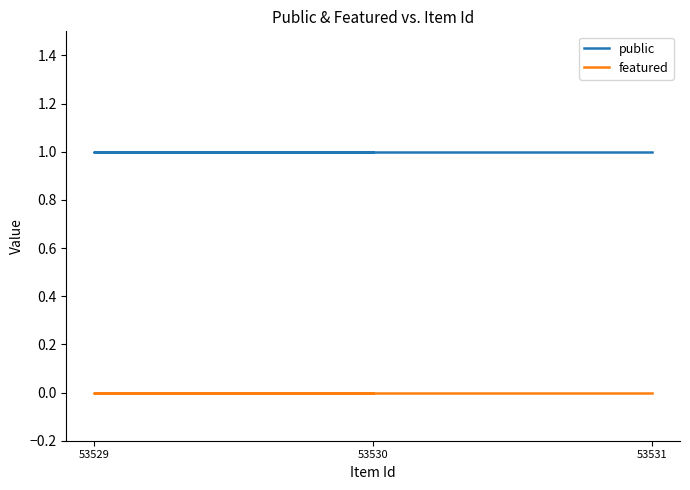

List the series in order of their overall mean, highest first.

public, featured